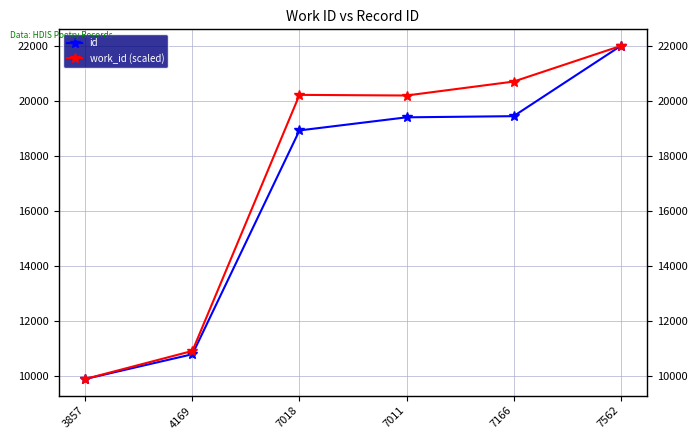

Which series has the largest total across all categories?

work_id (scaled)